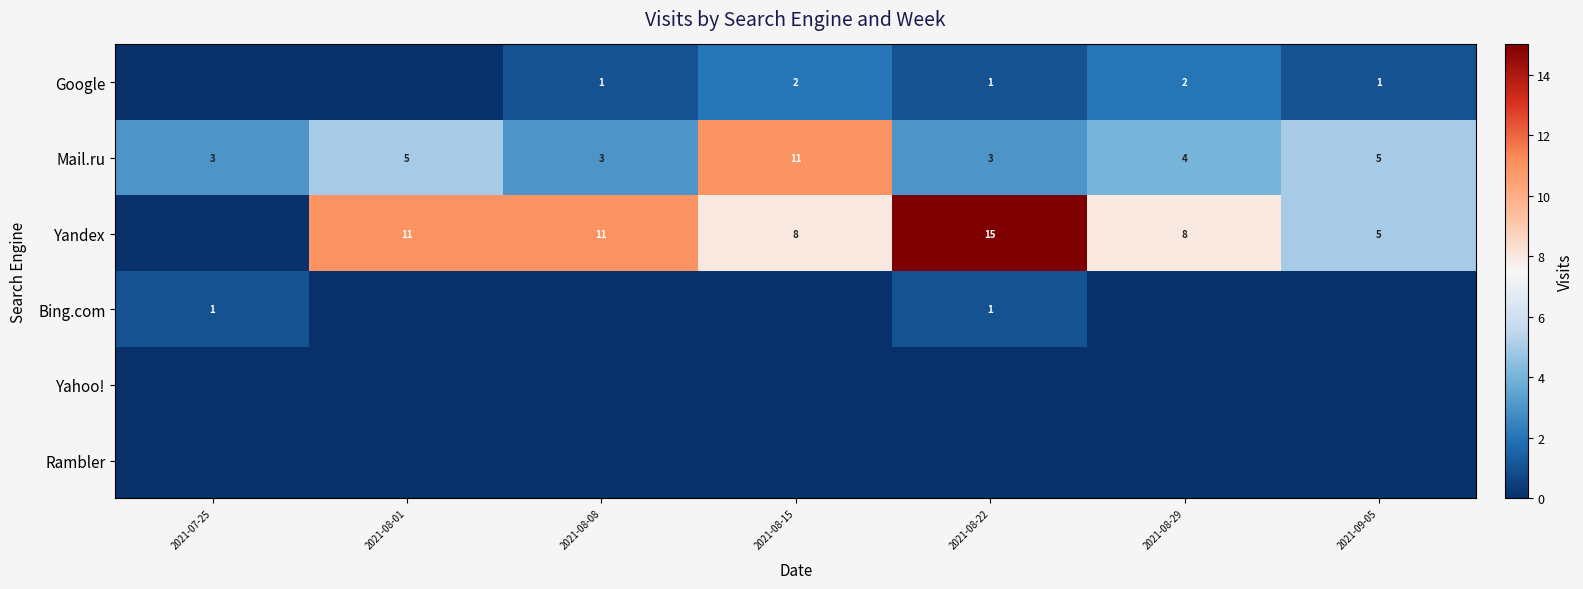

What is the minimum value for Mail.ru?

3